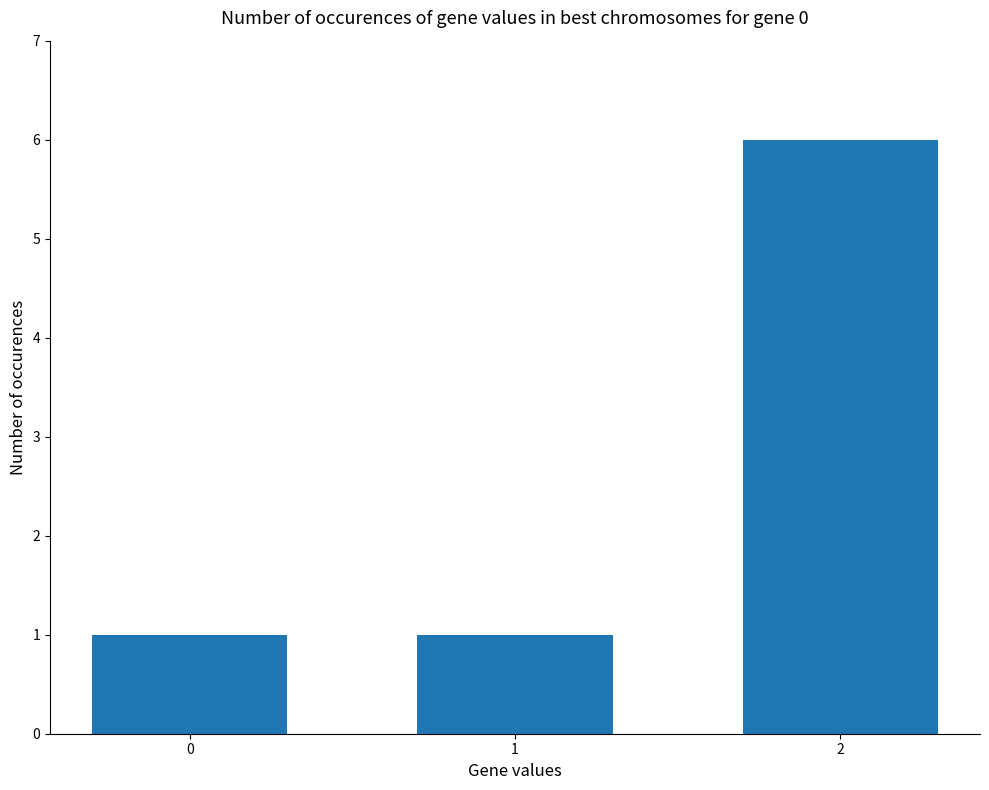

Approximately how many times larger is the value at 2 compared to 0?

6.0